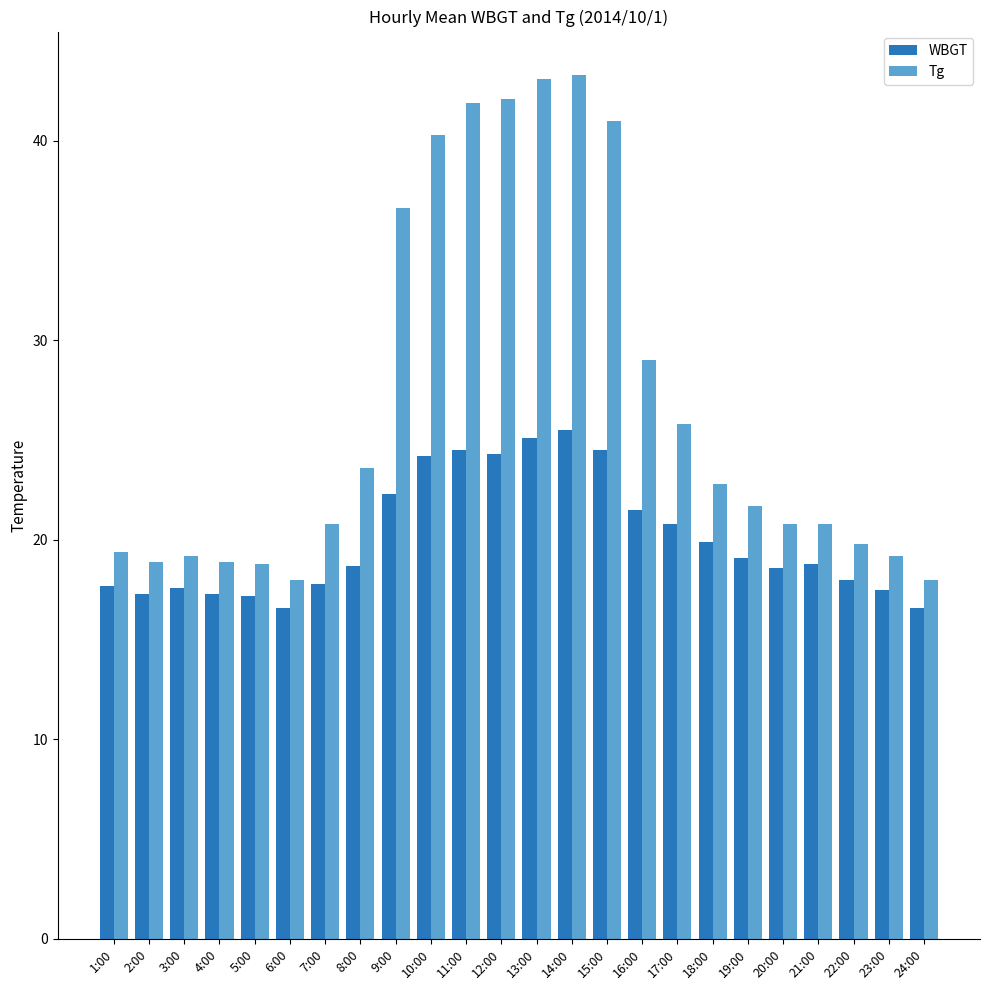

Is the value of Tg at 1:00 greater than the value of WBGT at 21:00?

Yes